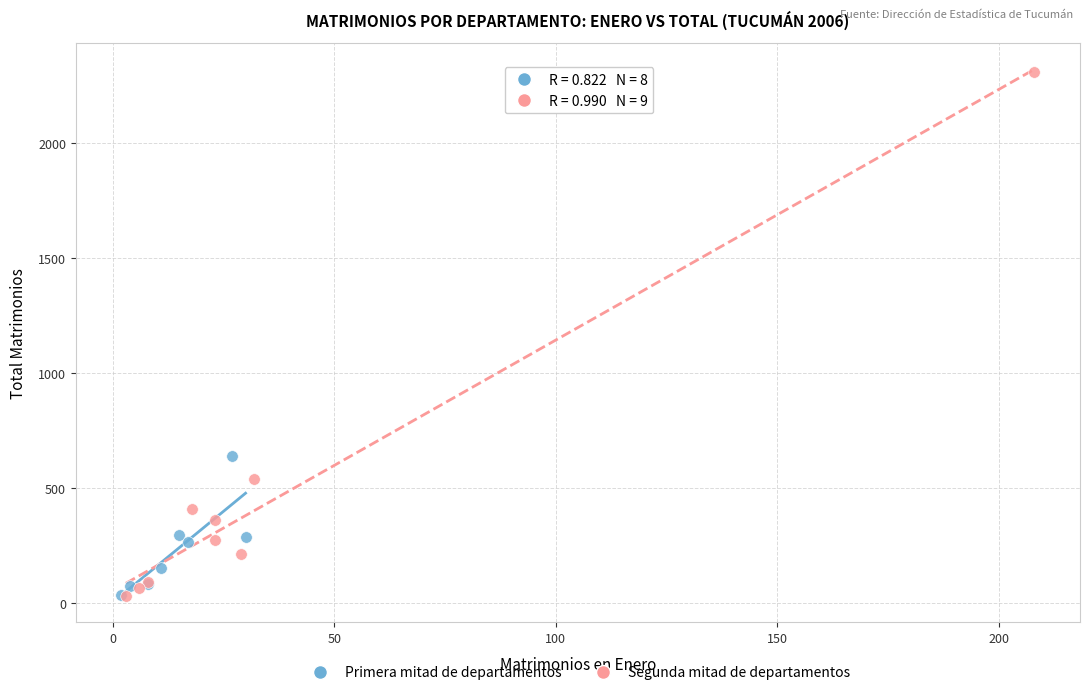

Which series has the widest spread of Y values?

Segunda mitad de departamentos